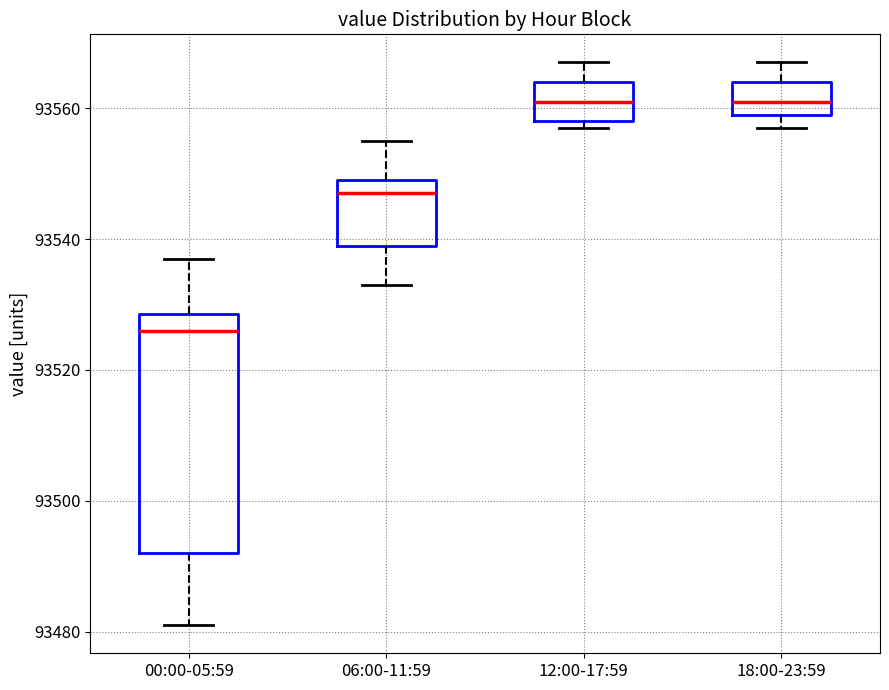

Which box has the lowest median line?

00:00-05:59